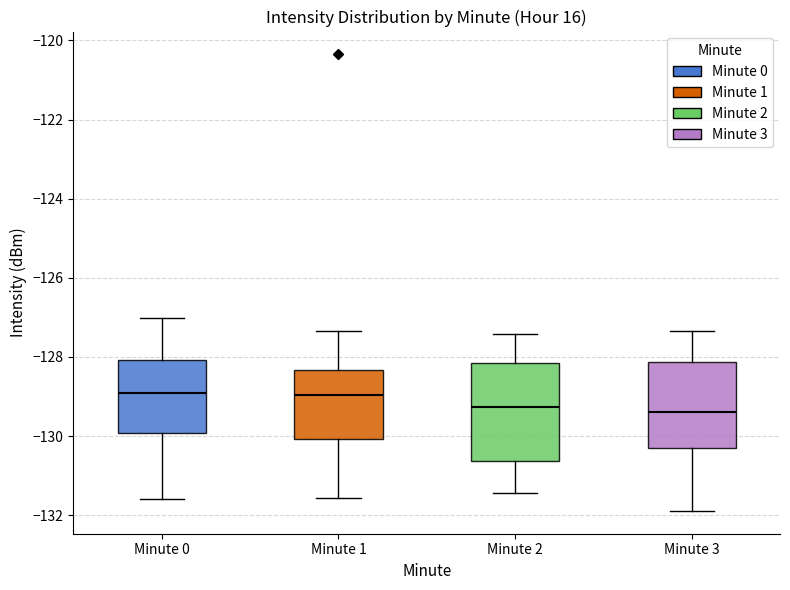

Reading left to right, transcribe this box plot: for each box, give where its median line is, the range the box spans, and where its two whiskers end, as read against the y-axis. The values are not printed on the chart, so give them approximately, as read against the axis.

Minute 0: median -129.0, box -130.0 to -128.0, whiskers -131.6 to -127.0
Minute 1: median -129.0, box -130.0 to -128.4, whiskers -131.6 to -127.4
Minute 2: median -129.2, box -130.6 to -128.2, whiskers -131.4 to -127.4
Minute 3: median -129.4, box -130.4 to -128.2, whiskers -131.8 to -127.4